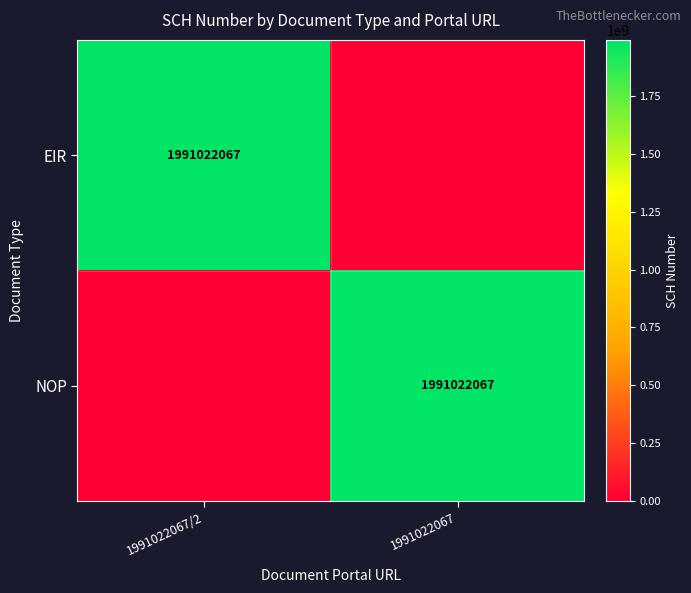

True or false: NOP has a value of 839623240 at 1991022067.

False